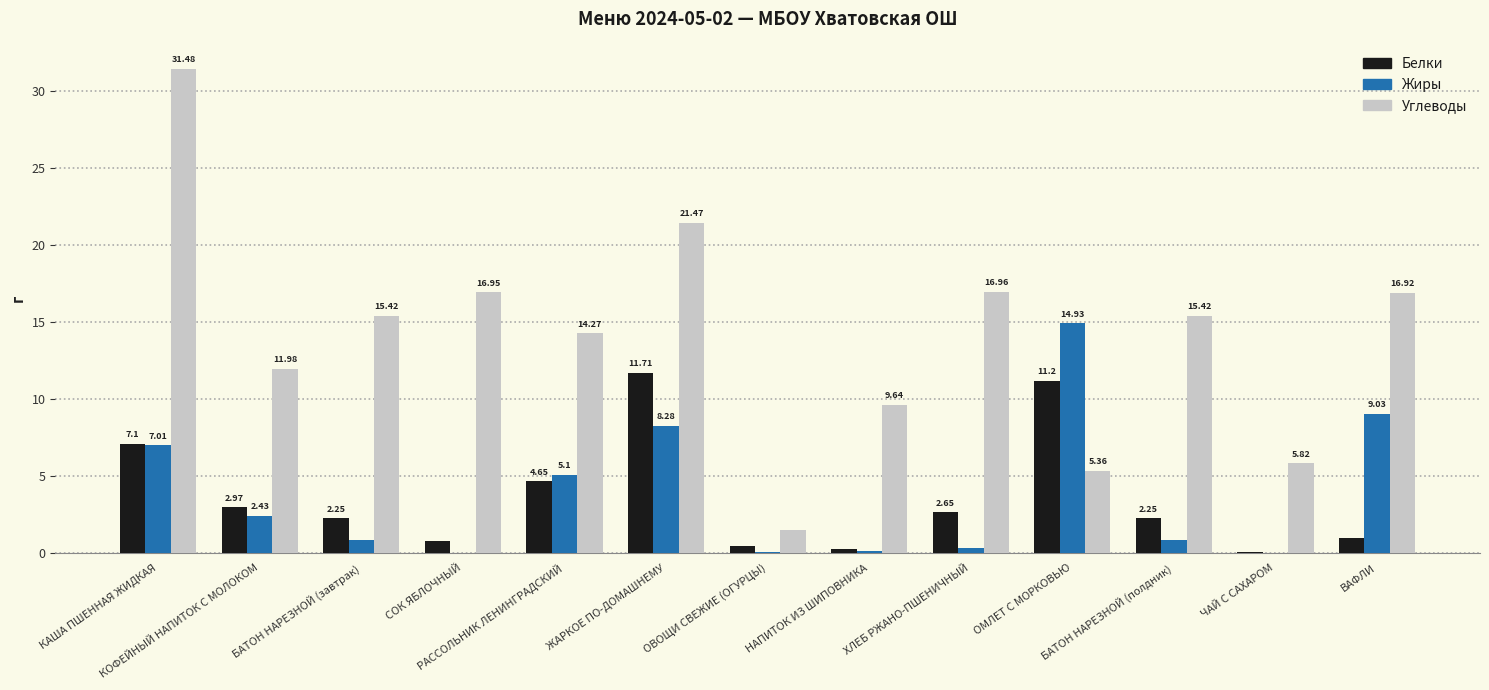

Which series has the largest total across all categories?

Углеводы